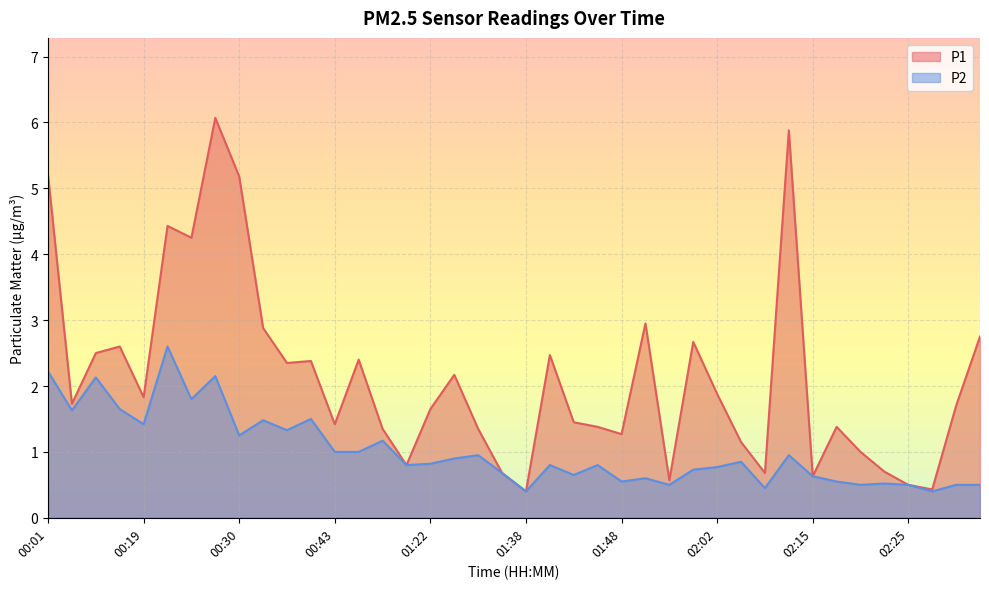

The value of P2 at 02:07 is 0.5. True or false?

True